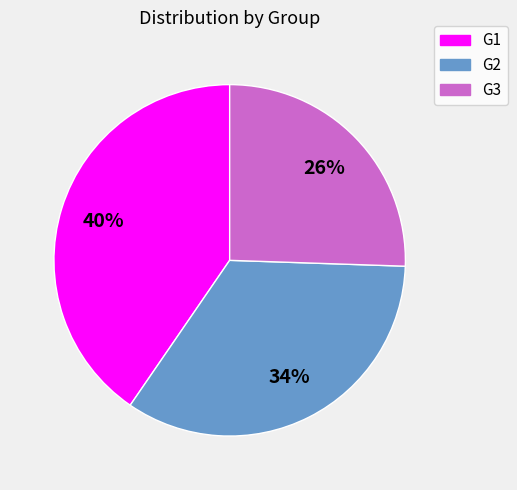

Is there a majority slice in this chart?

No